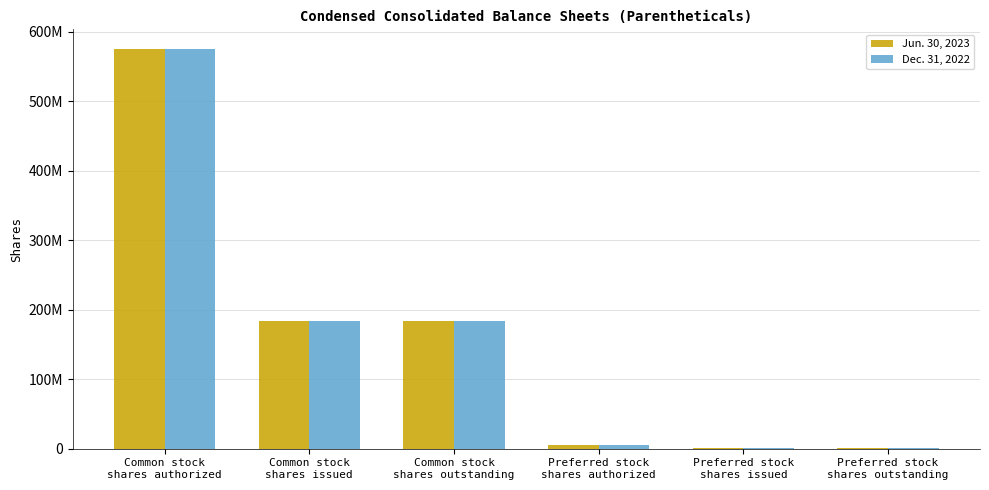

Does the chart contain stacked bars?

No